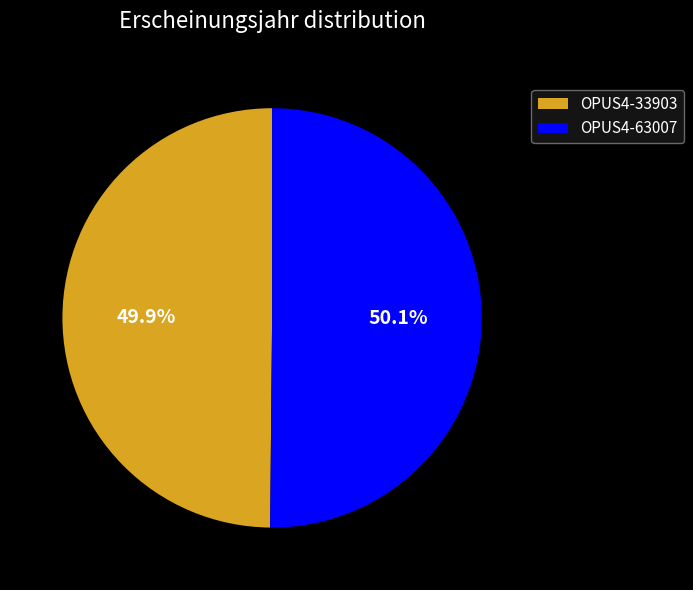

Does any single category account for the majority?

Yes